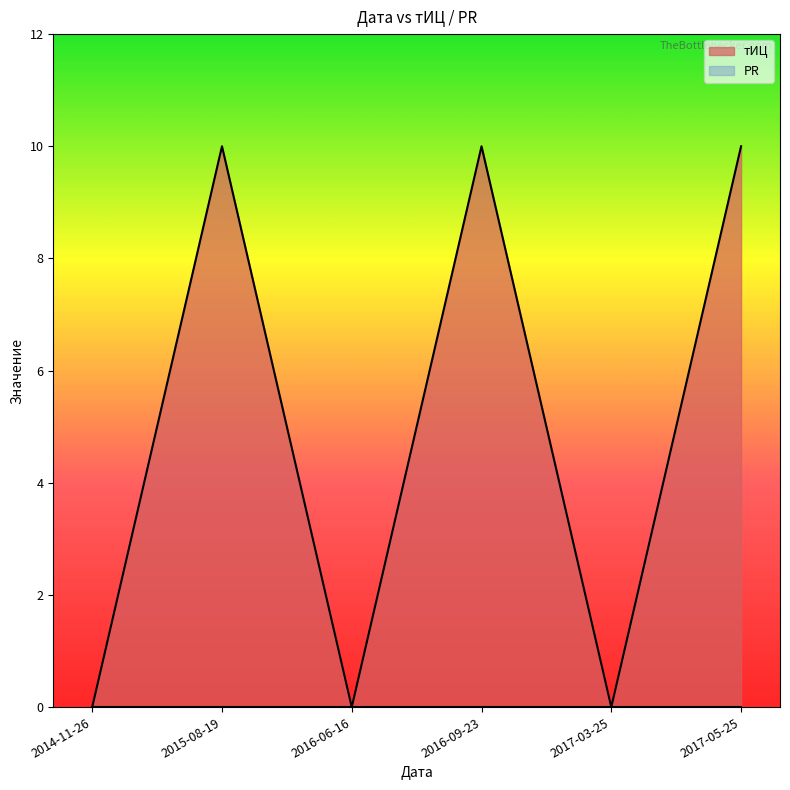

How many values are between 0 and 10?

6